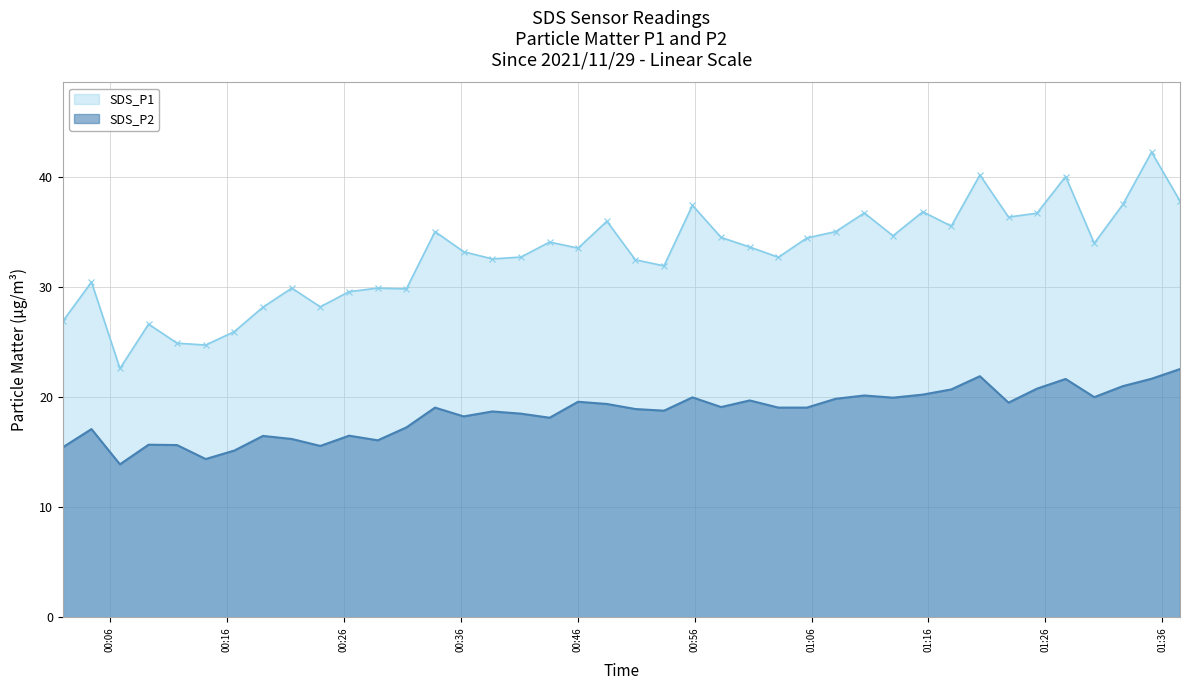

Which series has the largest total across all categories?

SDS_P1